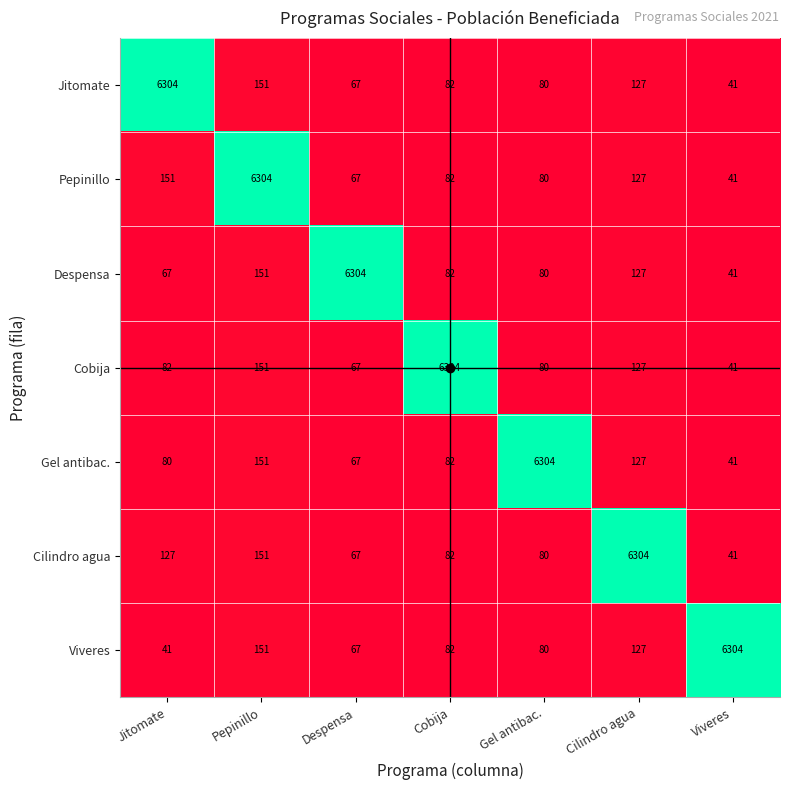

At how many categories does at least one series exceed 1031?

7